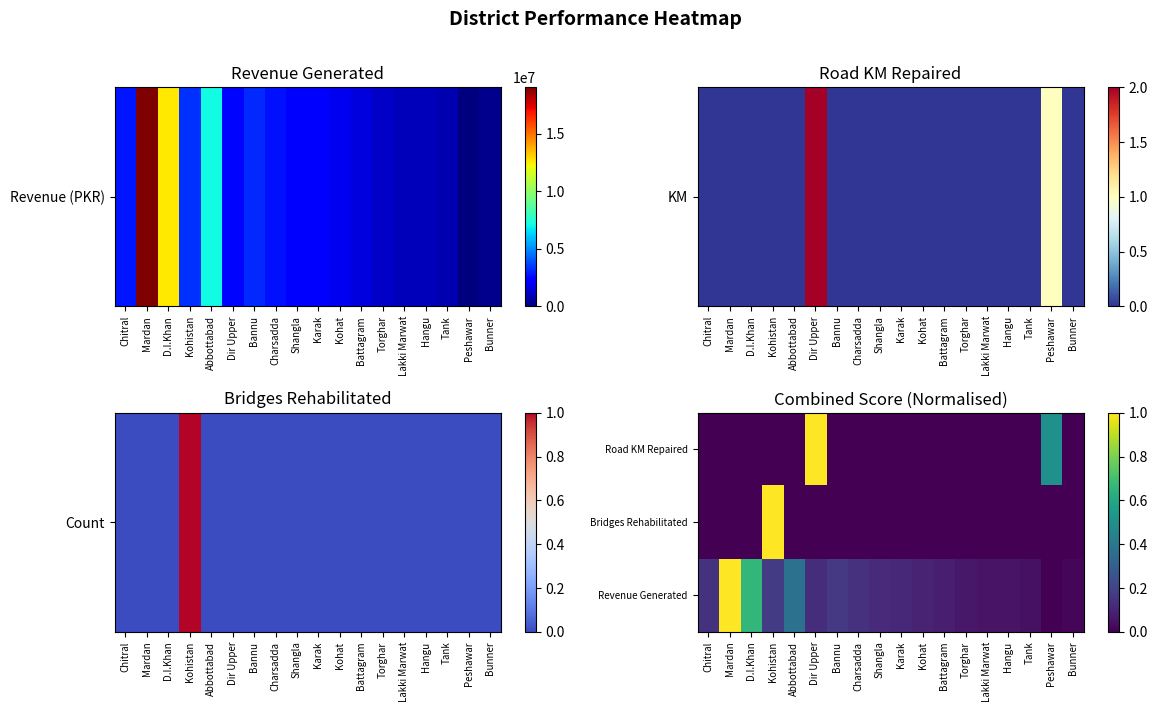

Reading left to right, transcribe all the data shown in this chart.

Road KM Repaired: Chitral=0.0	Mardan=0.0	D.I.Khan=0.0	Kohistan=0.0	Abbottabad=0.0	Dir Upper=1.0	Bannu=0.0	Charsadda=0.0	Shangla=0.0	Karak=0.0	Kohat=0.0	Battagram=0.0	Torghar=0.0	Lakki Marwat=0.0	Hangu=0.0	Tank=0.0	Peshawar=0.5	Bunner=0.0
Bridges Rehabilitated: Chitral=0.0	Mardan=0.0	D.I.Khan=0.0	Kohistan=1.0	Abbottabad=0.0	Dir Upper=0.0	Bannu=0.0	Charsadda=0.0	Shangla=0.0	Karak=0.0	Kohat=0.0	Battagram=0.0	Torghar=0.0	Lakki Marwat=0.0	Hangu=0.0	Tank=0.0	Peshawar=0.0	Bunner=0.0
Revenue Generated: Chitral=0.1	Mardan=1.0	D.I.Khan=0.7	Kohistan=0.2	Abbottabad=0.4	Dir Upper=0.1	Bannu=0.2	Charsadda=0.1	Shangla=0.1	Karak=0.1	Kohat=0.1	Battagram=0.1	Torghar=0.1	Lakki Marwat=0.1	Hangu=0.1	Tank=0.0	Peshawar=0.0	Bunner=0.0